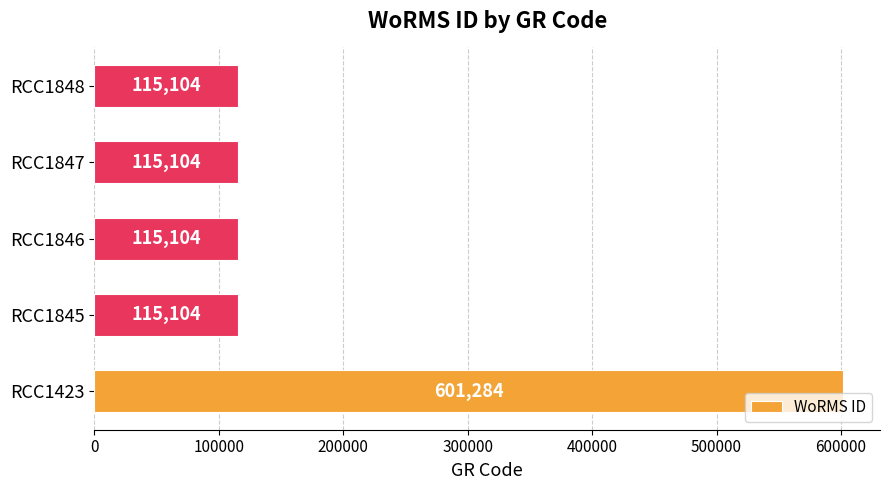

What is the difference between the maximum and minimum values?

486180